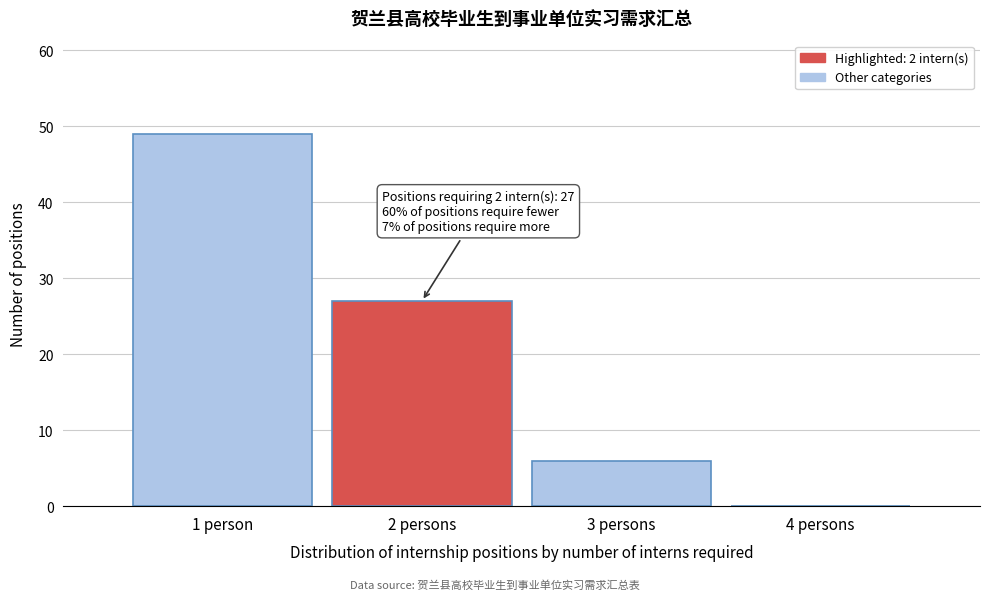

Reading left to right, transcribe all the data shown in this chart.

1 person=49	2 persons=27	3 persons=6	4 persons=0